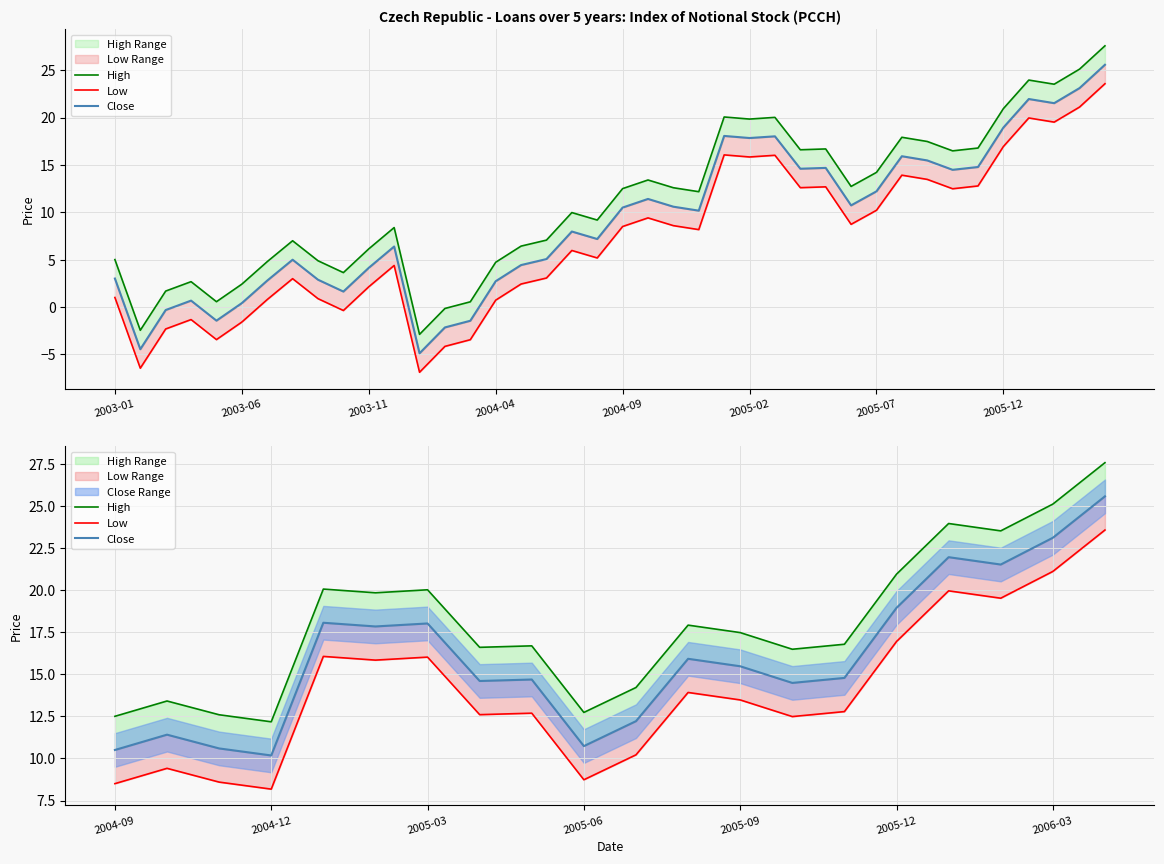

In Low, how many points are higher than both neighbors (excluding endpoints)?

6